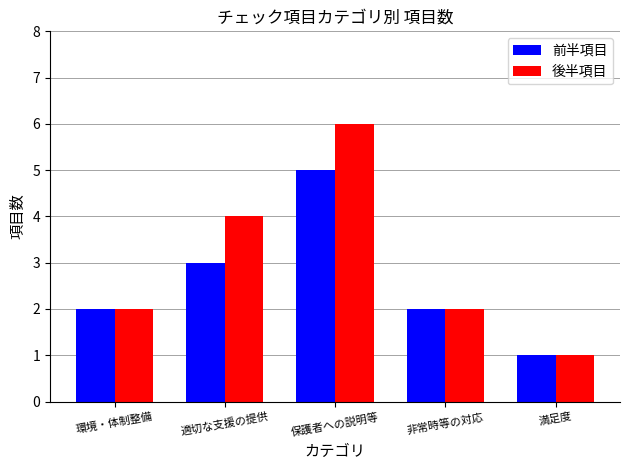

Reading left to right, transcribe all the data shown in this chart.

前半項目: 2	3	5	2	1
後半項目: 2	4	6	2	1